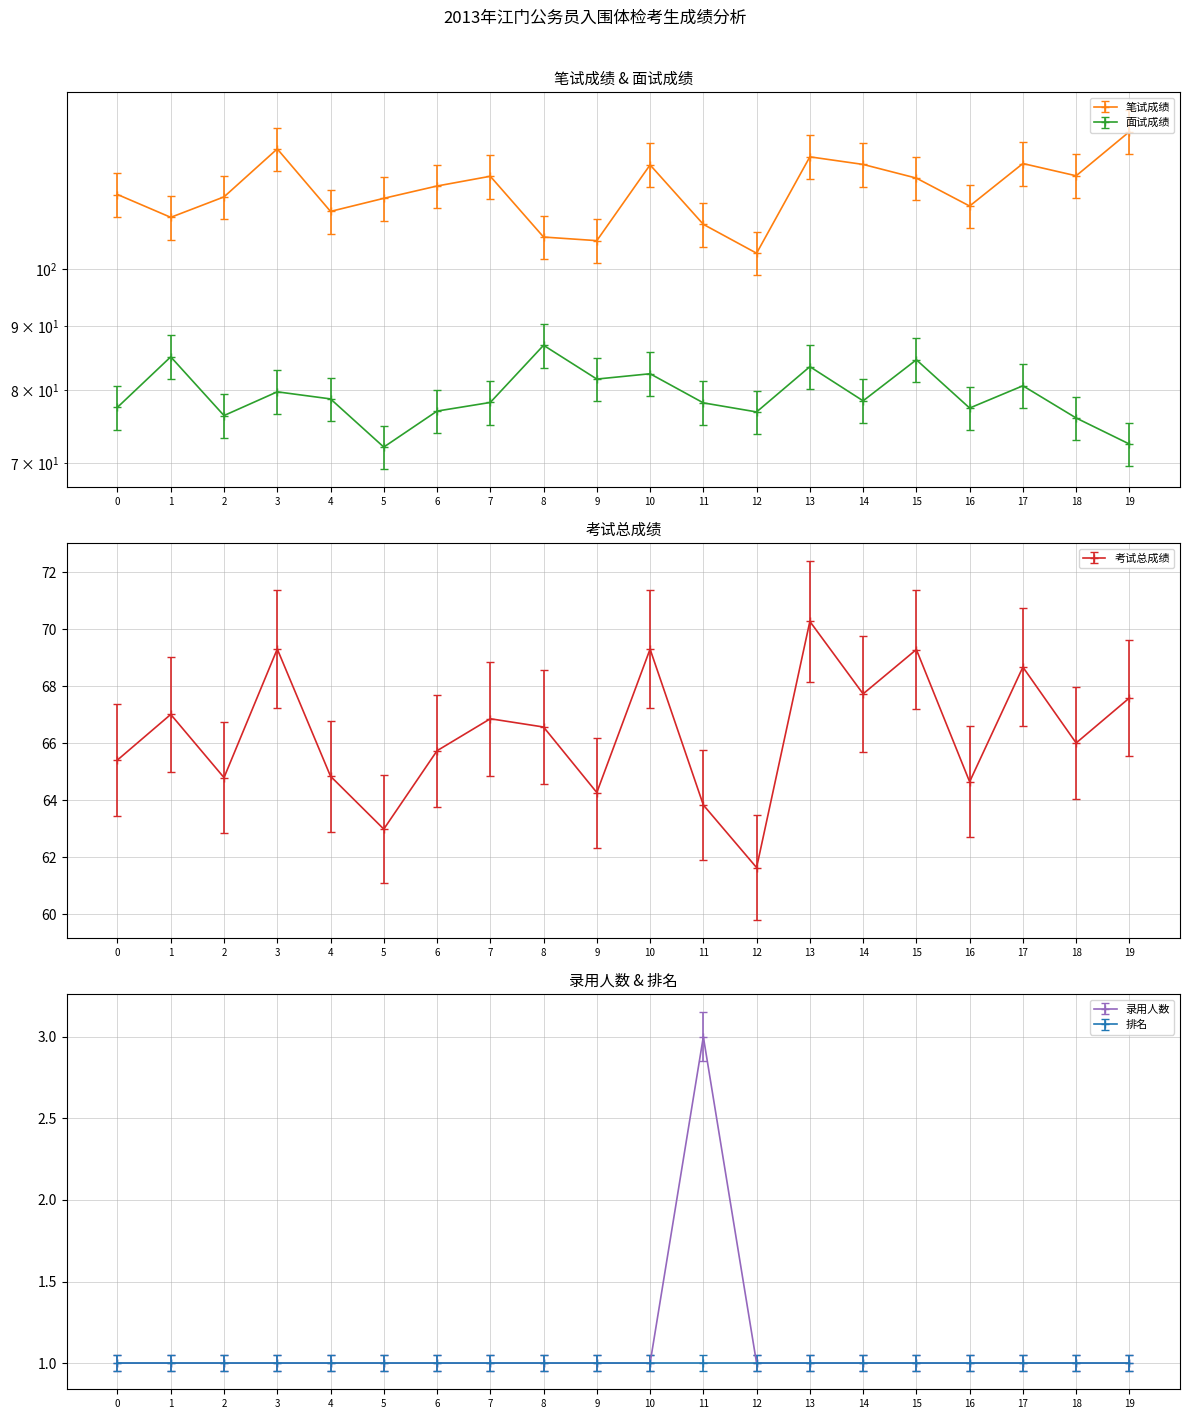

In 考试总成绩, how many points are higher than both neighbors (excluding endpoints)?

7